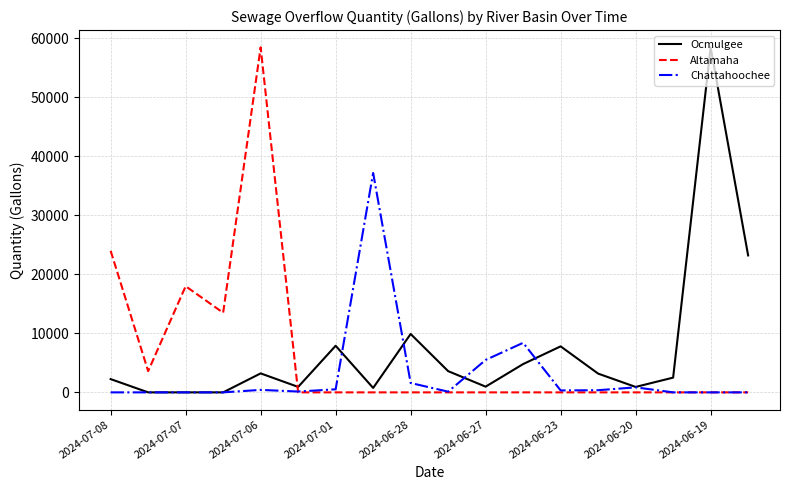

What is the maximum value for Ocmulgee?

58500